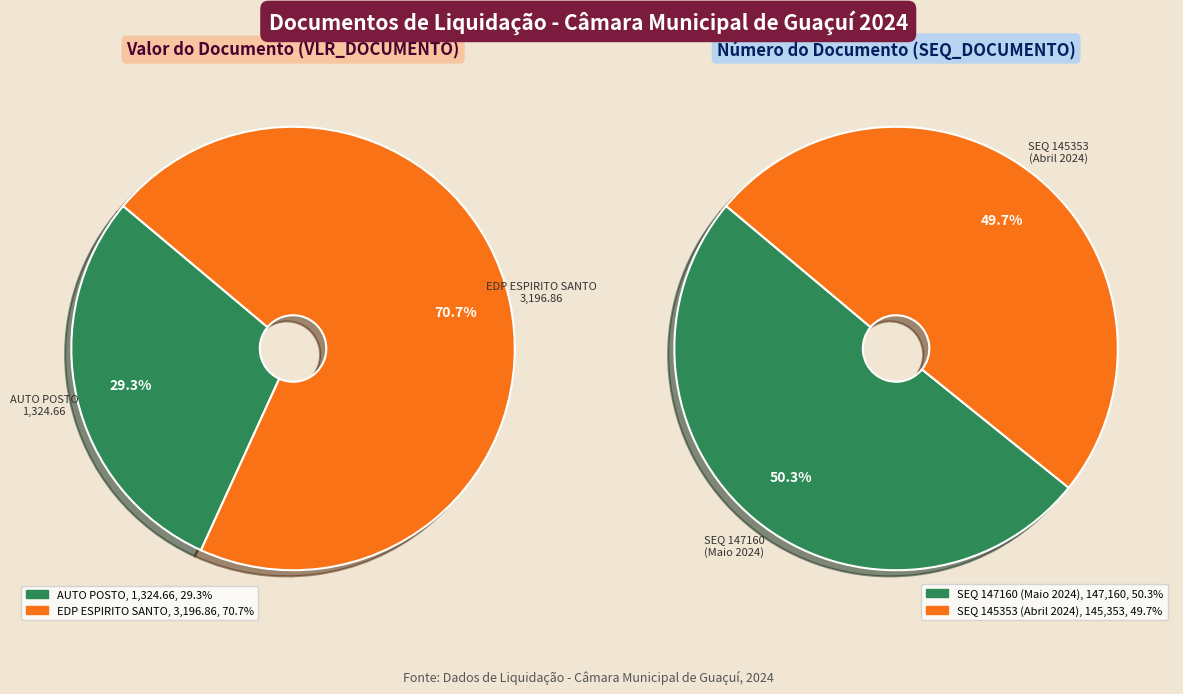

Which category has the smallest portion of the pie?

AUTO POSTO GUAÇUÍ LTDA